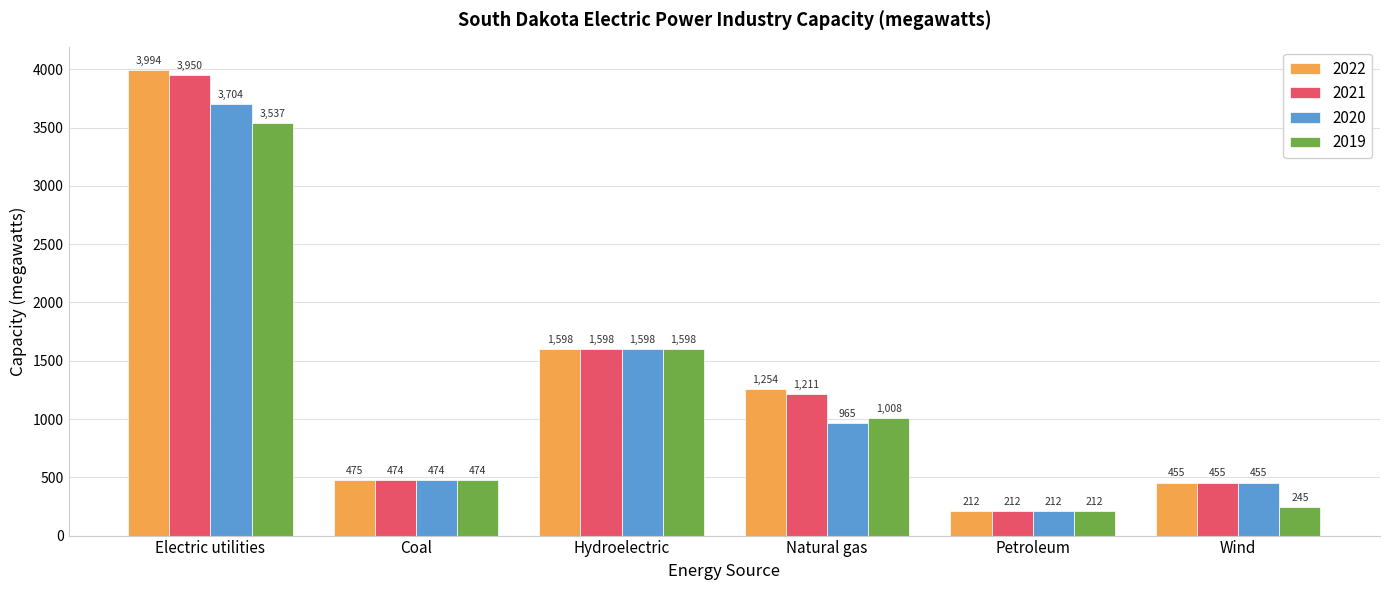

The 2022 series shows 455.2 at Wind. True or false?

True